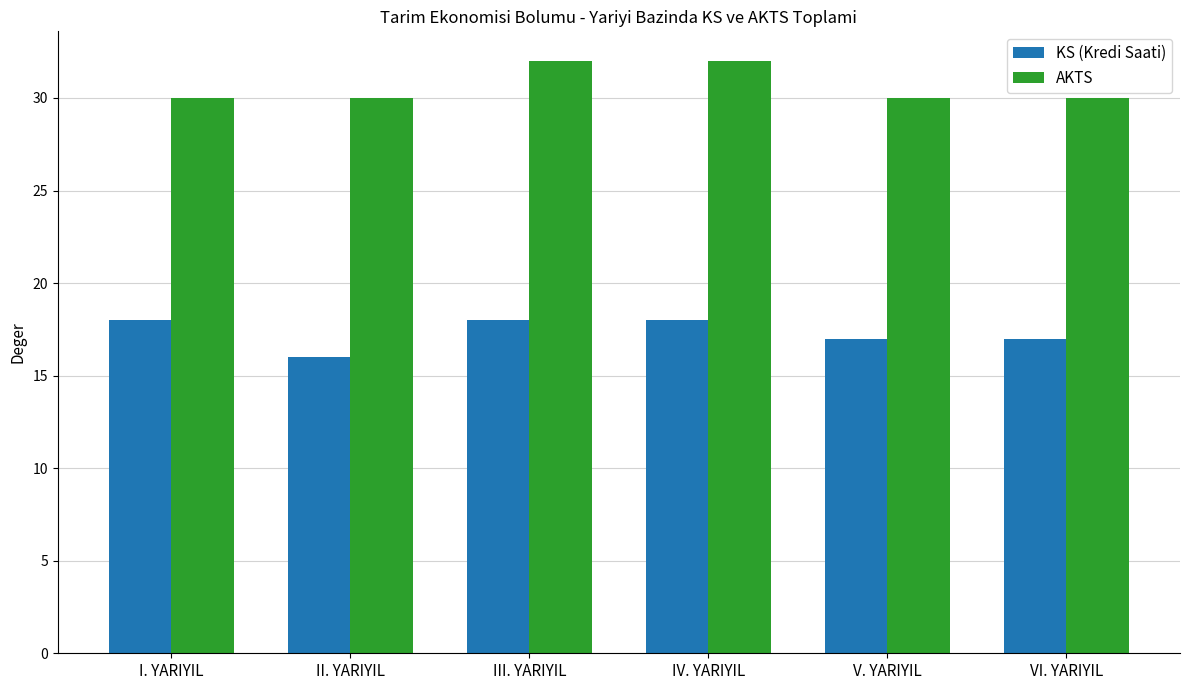

How many distinct data groups are displayed?

2